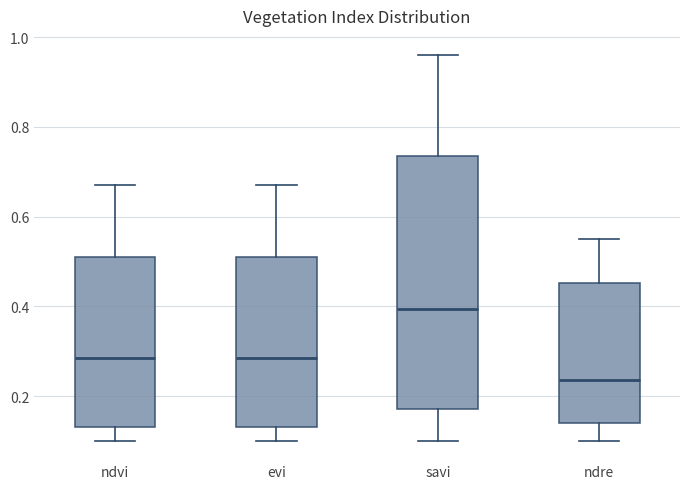

Which box is the tallest, from its lower edge to its upper edge?

savi